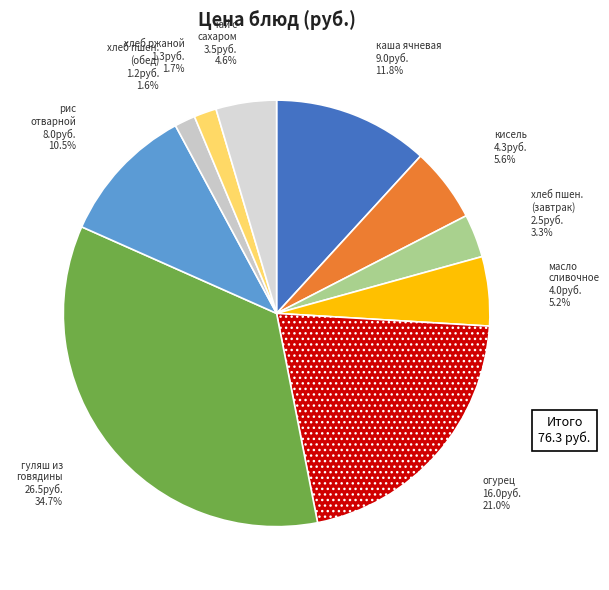

What is the ratio of the value at чай с сахаром to the value at рис отварной?

0.4